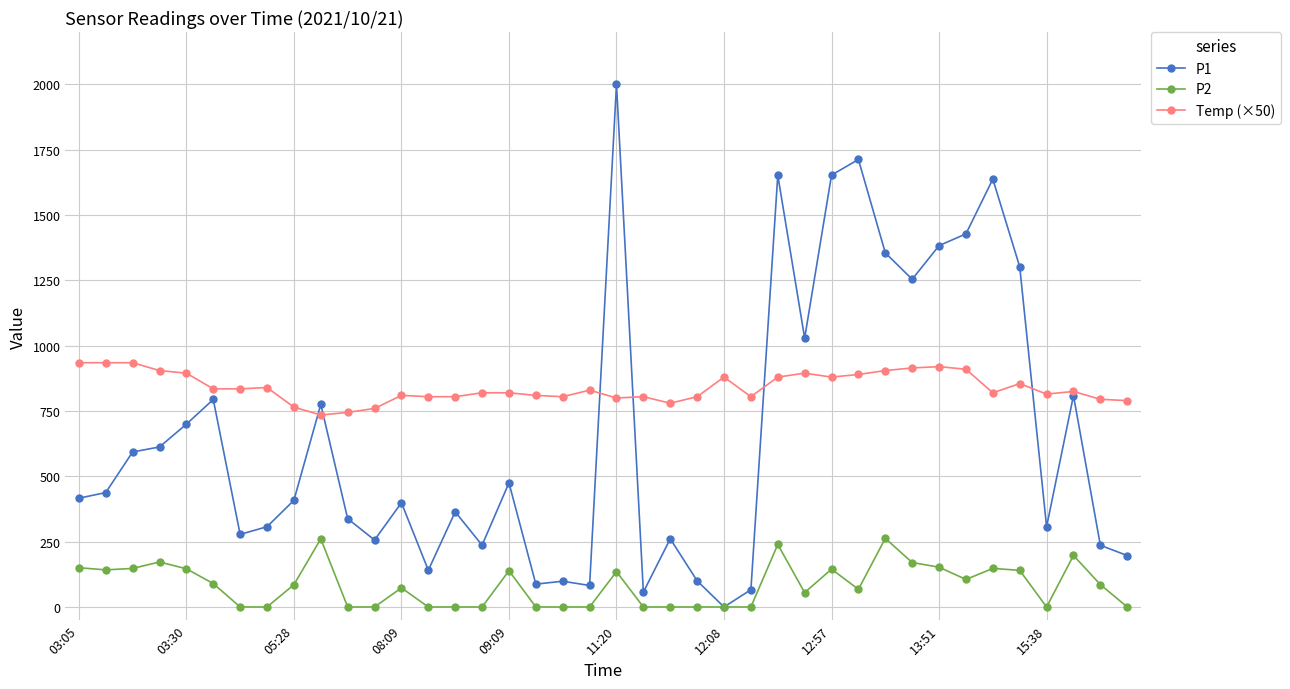

True or false: P1 has more than 0 points higher than both neighbors.

True